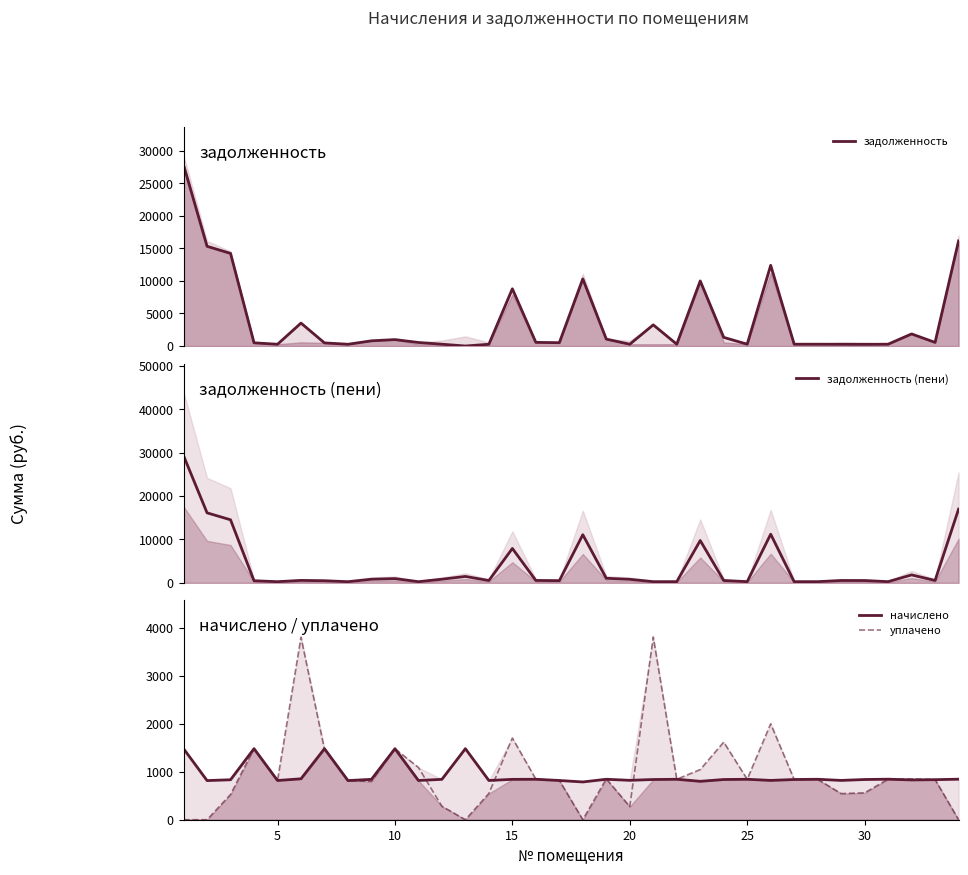

Which has a higher value, 5 or 18?

5